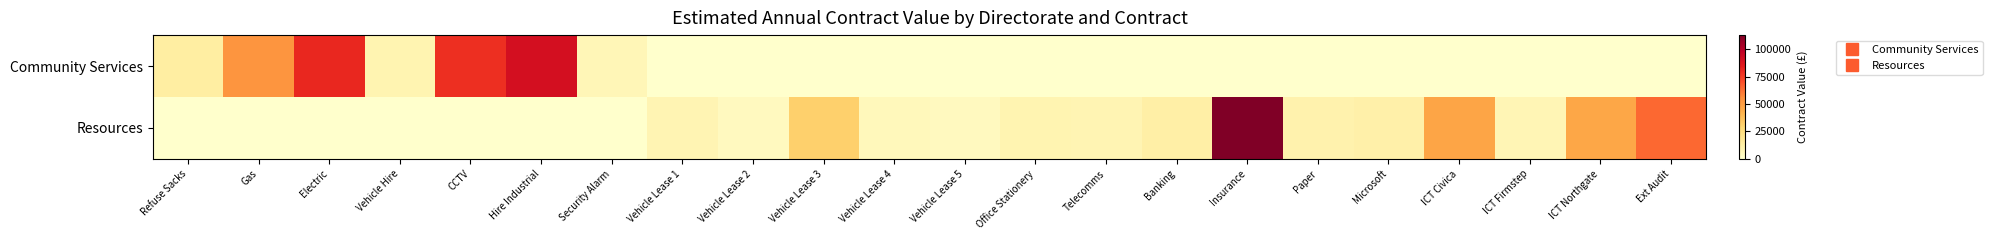

Which series has the largest range (max minus min)?

Resources